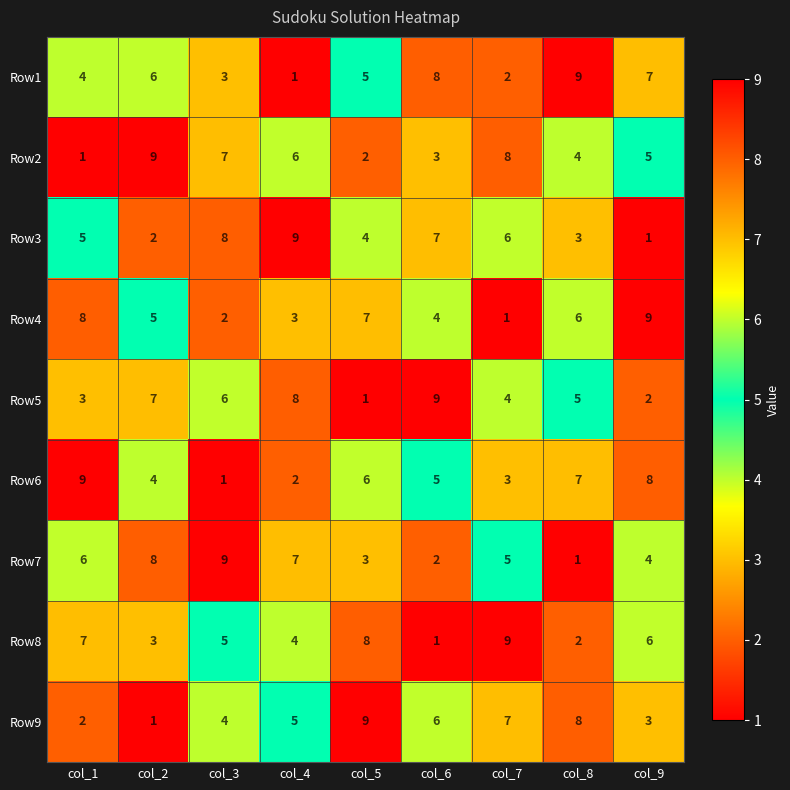

The Row4 series shows 8 at col_1. True or false?

True